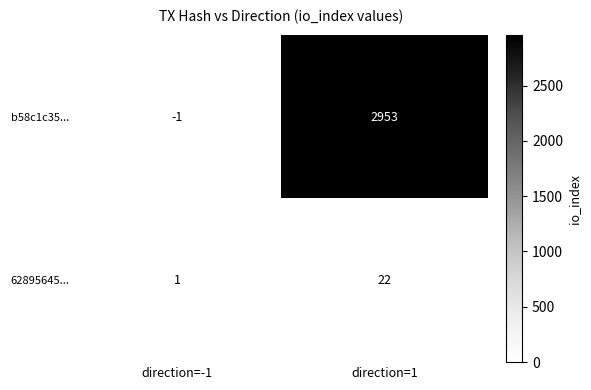

What is the maximum value for 62895645...?

22